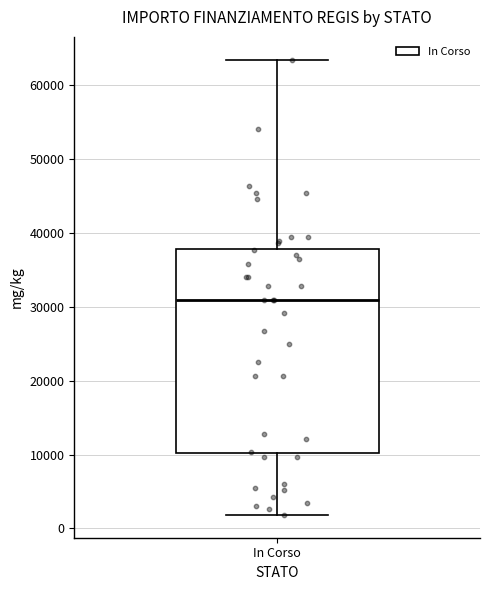

Where is the lower edge of the box for In Corso on the y-axis? The values are not printed on the chart, so give them approximately, as read against the axis.

10000